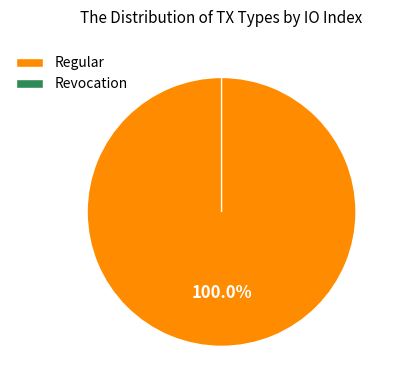

Is there a majority slice in this chart?

Yes